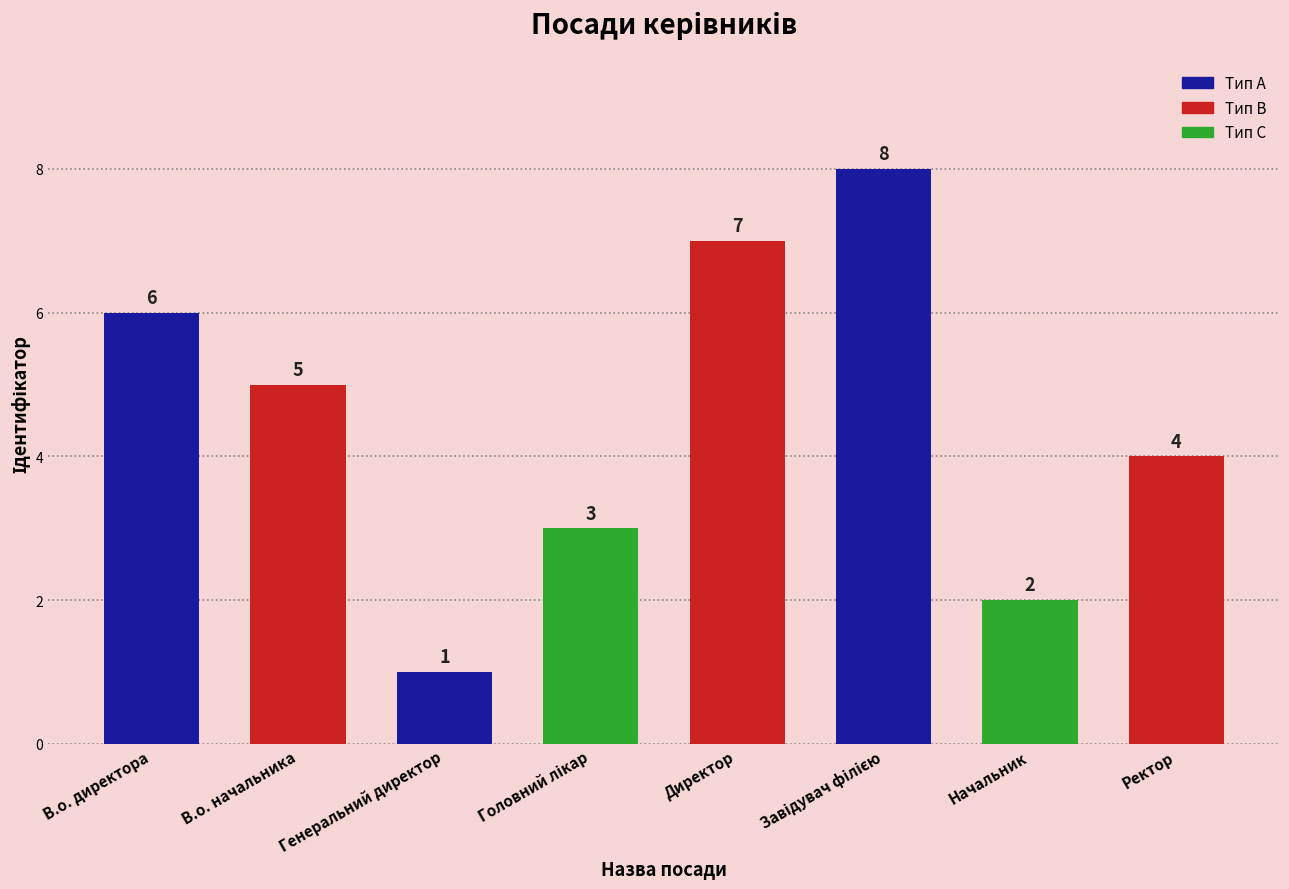

Approximately how many times larger is the value at В.о. директора compared to Ректор?

1.5